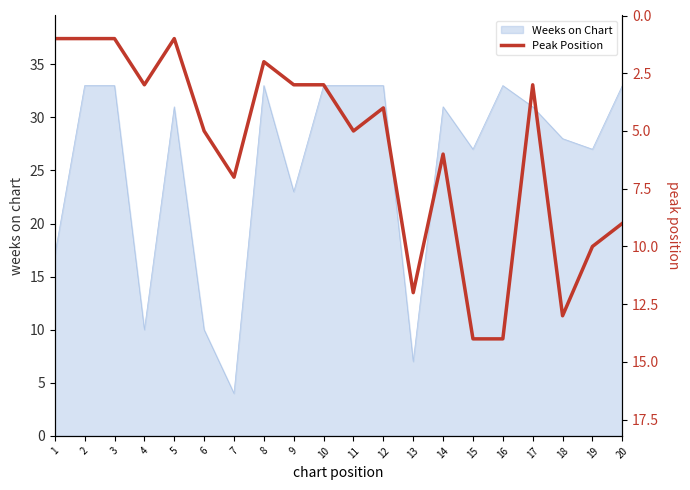

The value of Weeks on Chart at 19 is 27. True or false?

True